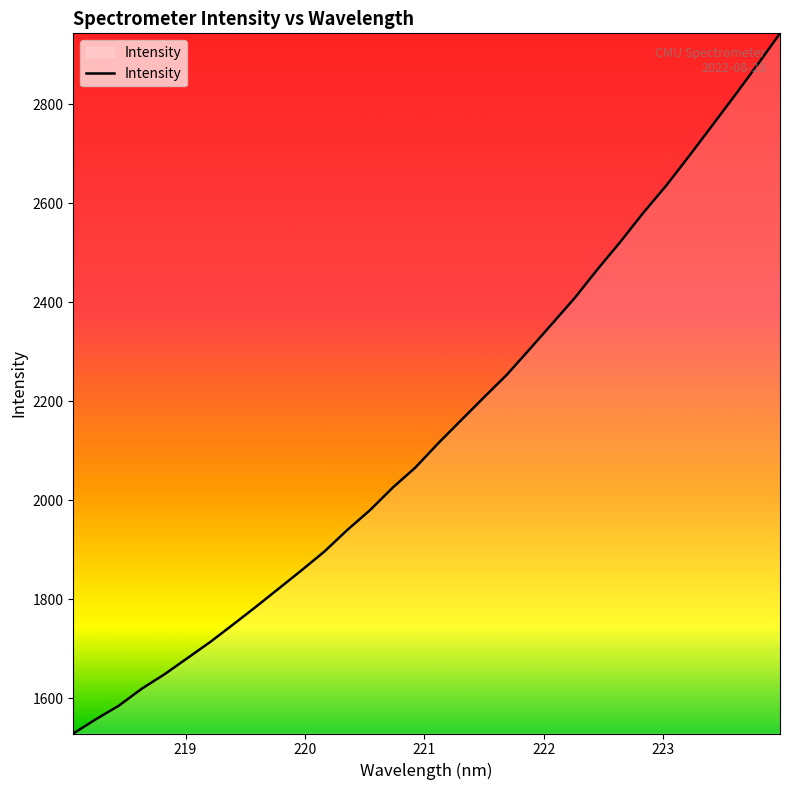

What is the minimum value shown in the chart?

1528.8